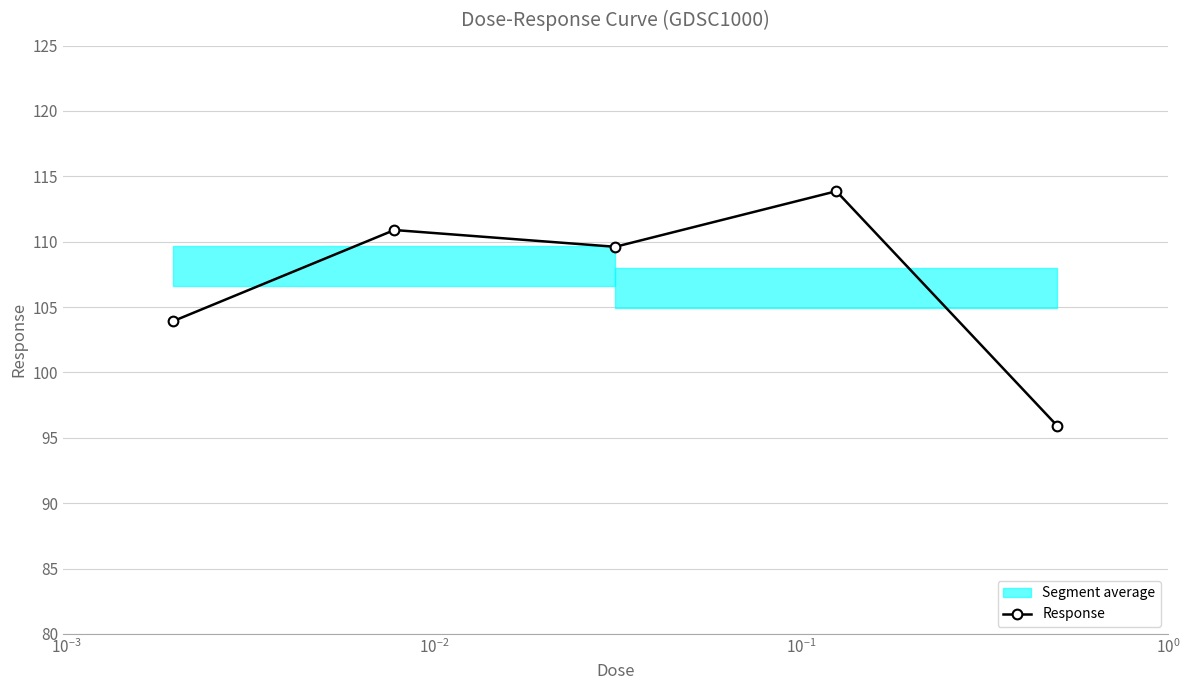

What is the lowest value of the Response series?

95.9